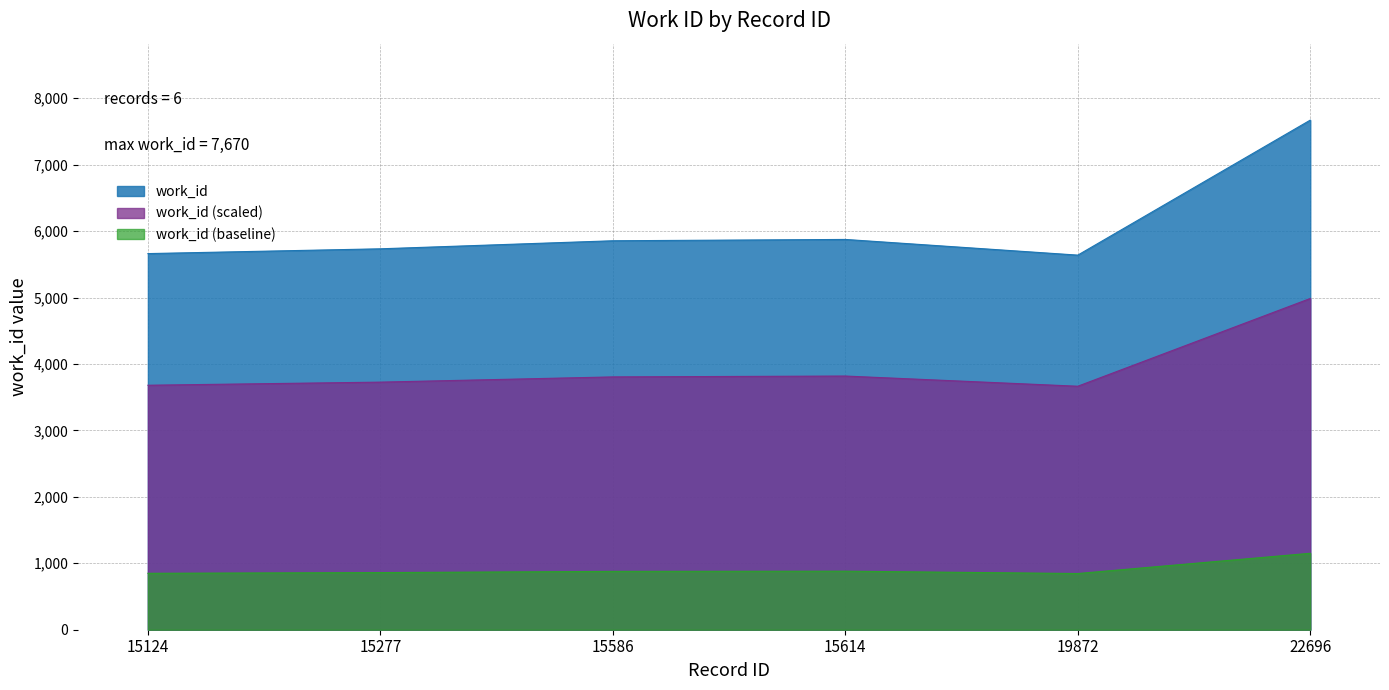

What is the difference between the maximum and minimum values?

2032